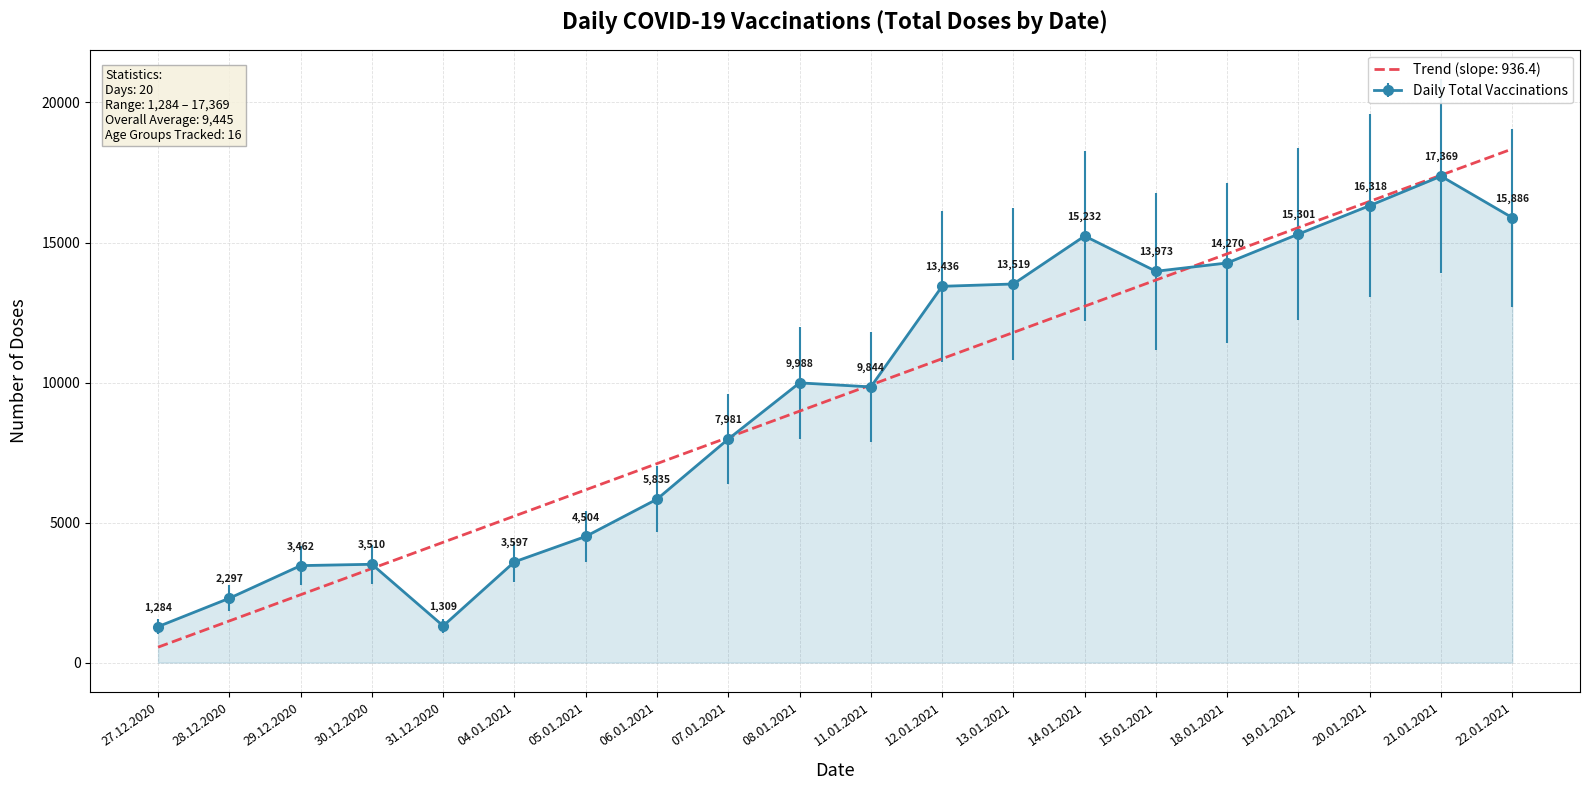

The Trend (slope: 936.4) series shows 12828.8 at 08.01.2021. True or false?

False